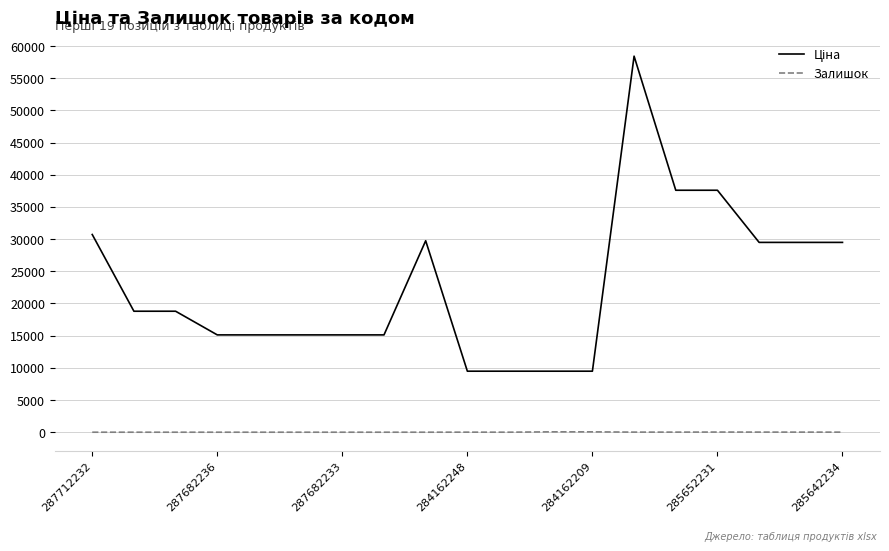

What is the greatest value displayed?

58426.5